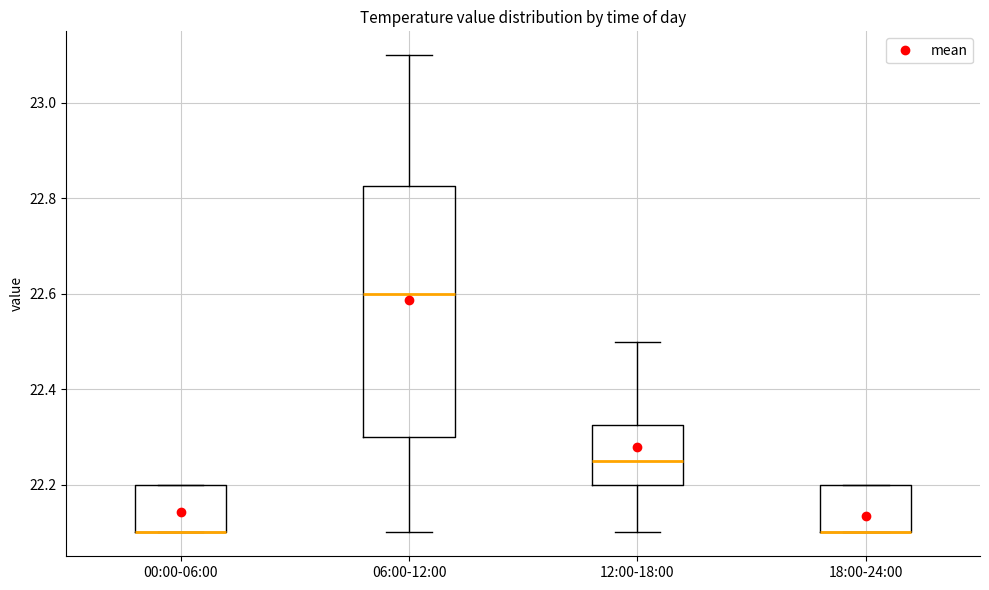

Comparing the boxes themselves (not the whiskers), which one is the tallest?

06:00-12:00